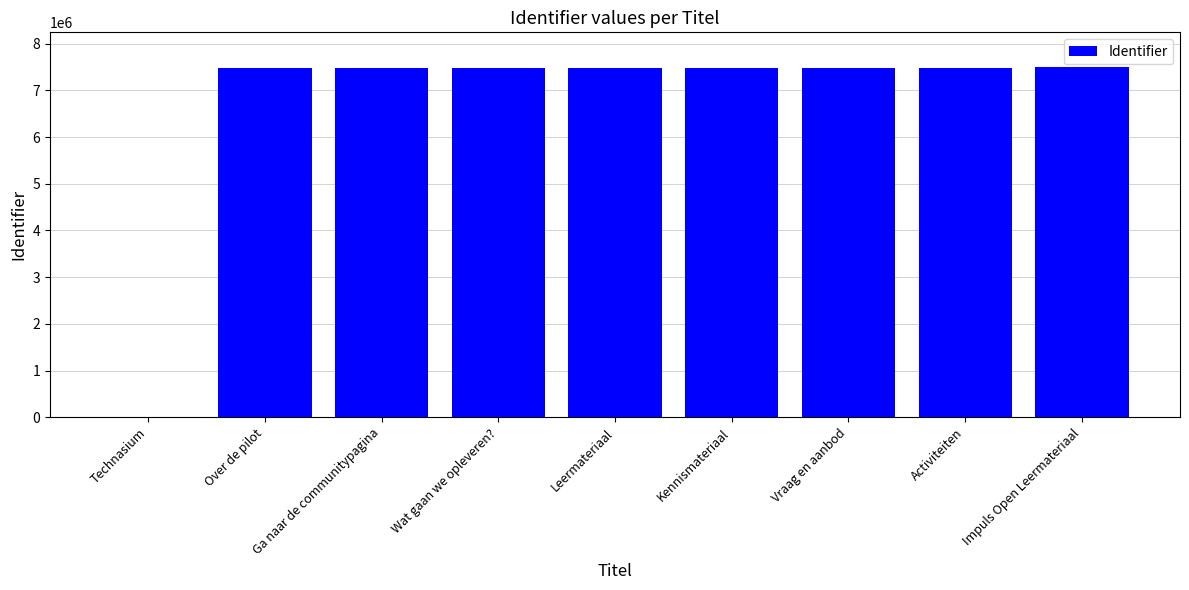

What is the maximum value shown in the chart?

7496568